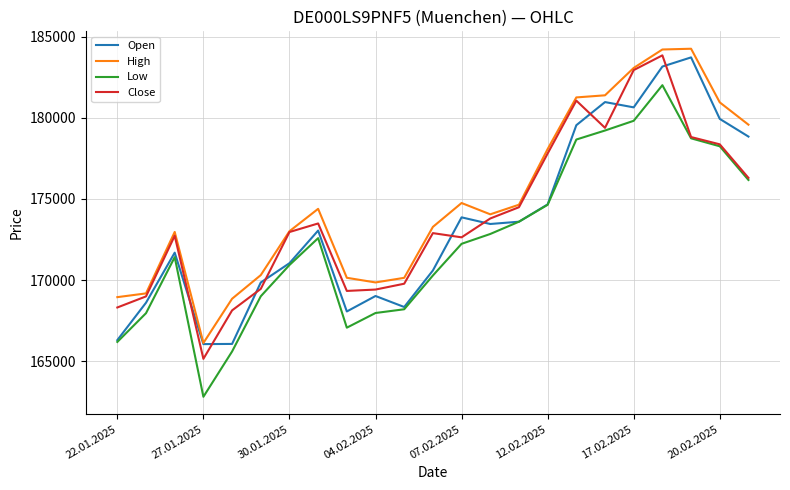

How many distinct data groups are displayed?

4